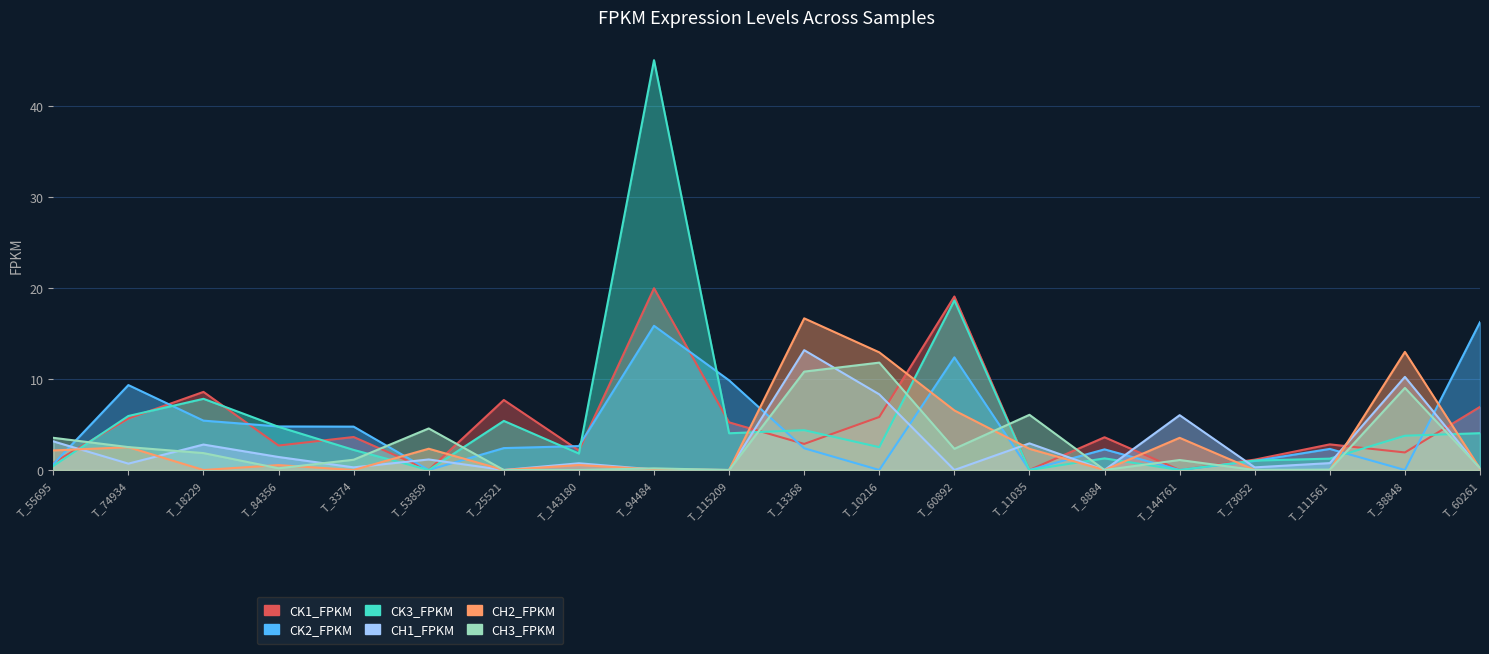

What are all the series names shown in the legend?

CK1_FPKM, CK2_FPKM, CK3_FPKM, CH1_FPKM, CH2_FPKM, CH3_FPKM